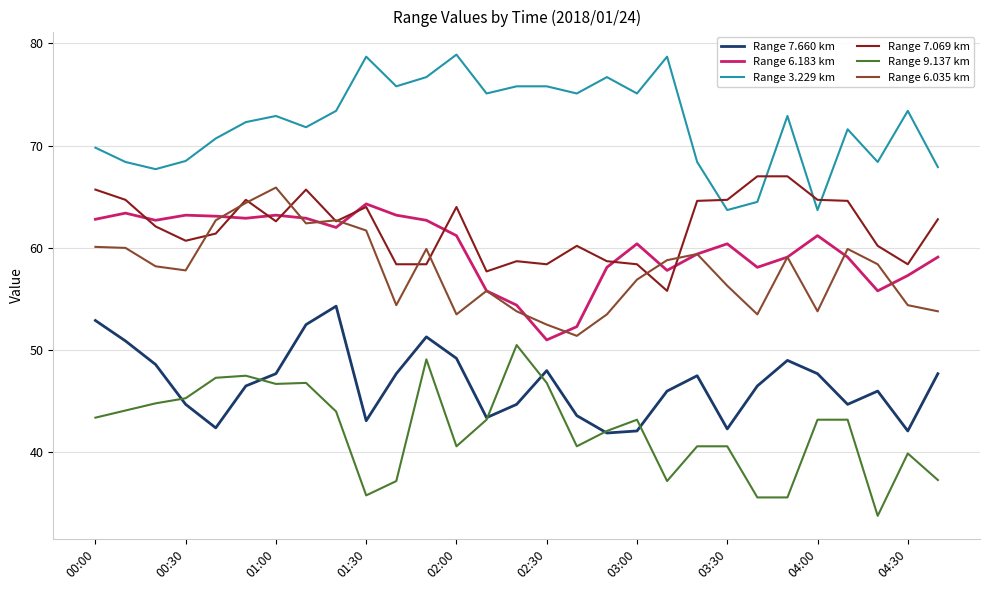

True or false: Range 7.069 km and Range 7.660 km intersect in this chart.

False